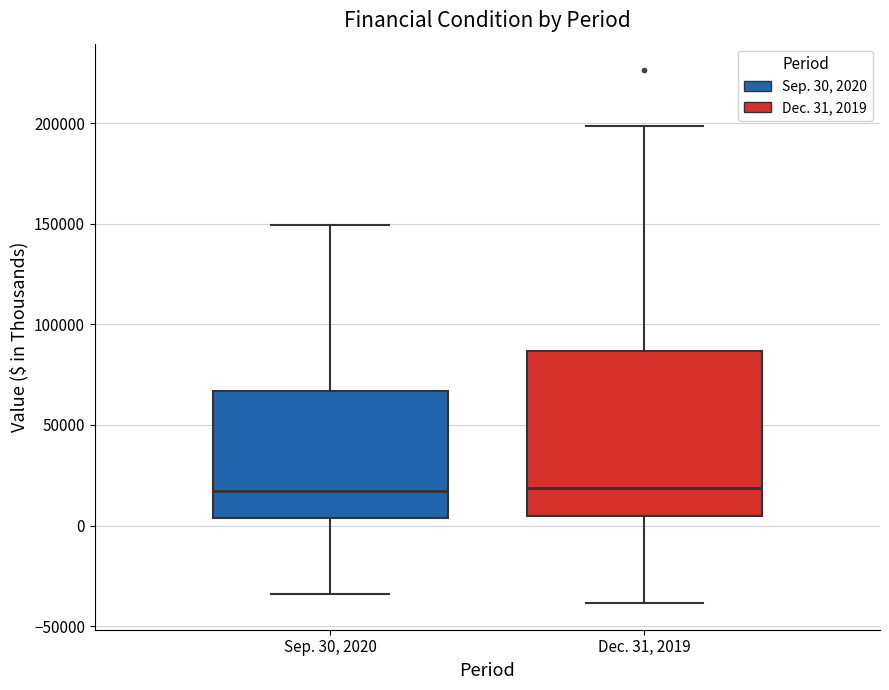

Reading left to right, transcribe this box plot: for each box, give where its median line is, the range the box spans, and where its two whiskers end, as read against the y-axis. The values are not printed on the chart, so give them approximately, as read against the axis.

Sep. 30, 2020: median 15000, box 5000 to 65000, whiskers -35000 to 150000
Dec. 31, 2019: median 20000, box 5000 to 85000, whiskers -40000 to 200000